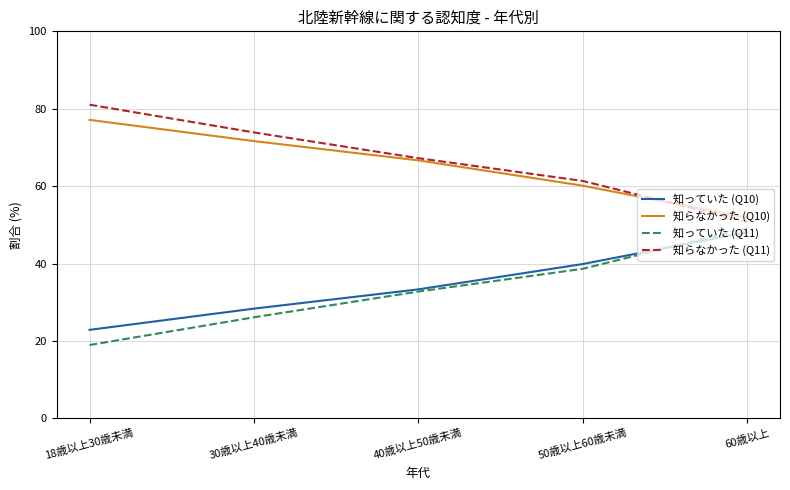

Does the chart display data point markers on the line(s)?

No